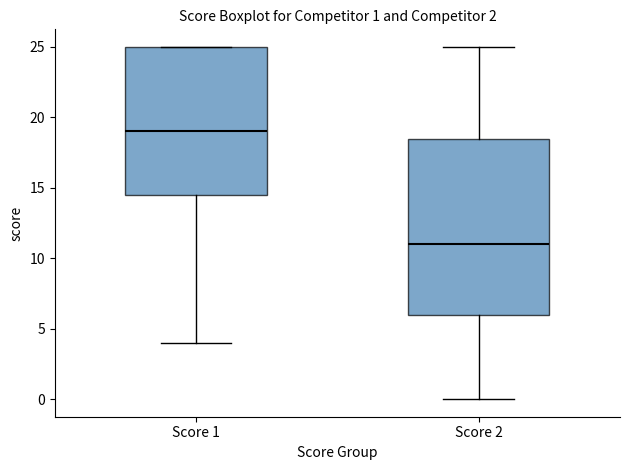

Which box has the lowest median line?

Score 2